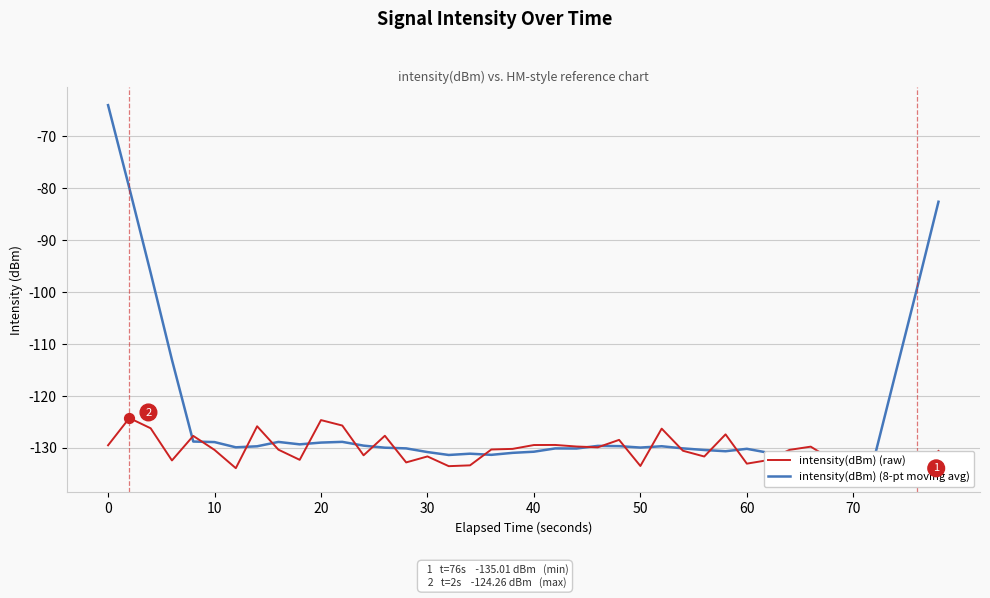

Which series reaches the maximum Y coordinate?

intensity(dBm) (8-pt moving avg)